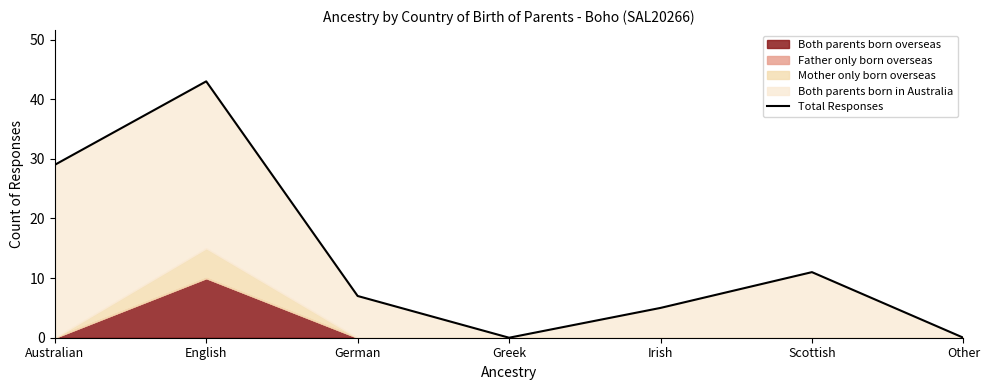

What is the change in value from Australian to German?

-22